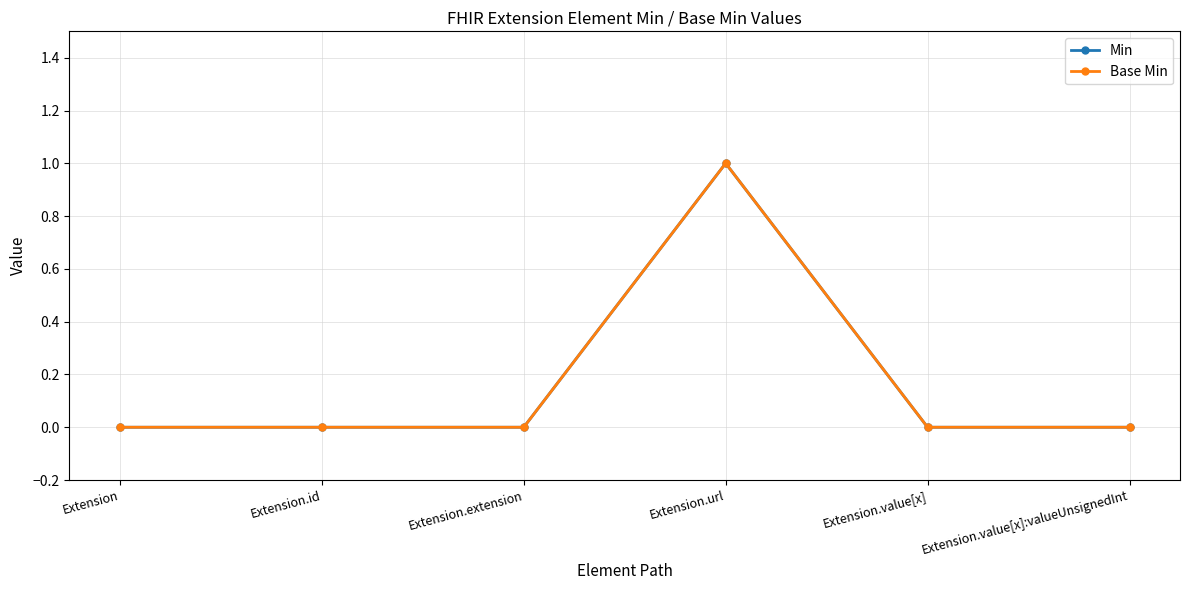

Which series changed the most between Extension and Extension.value[x]?

Min